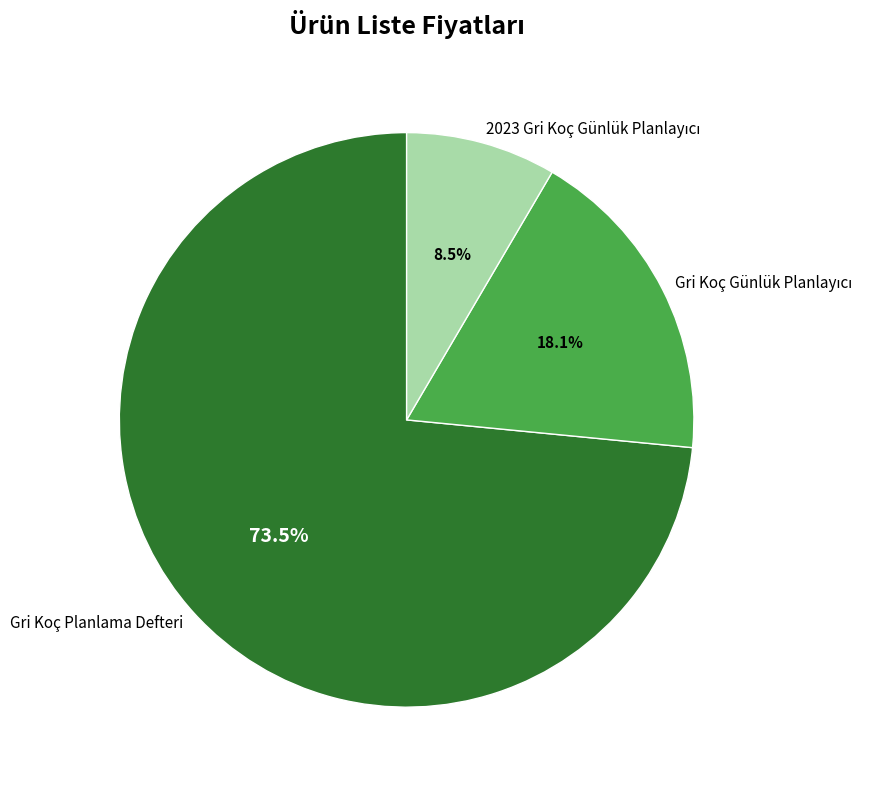

How many slices are in this pie chart?

3